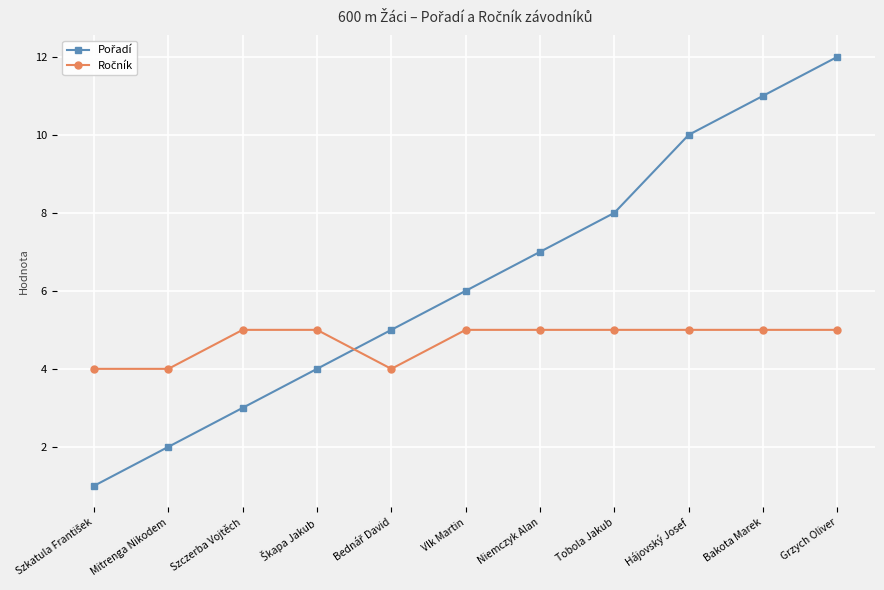

What is the label of the 9th point from the left?

Hájovský Josef